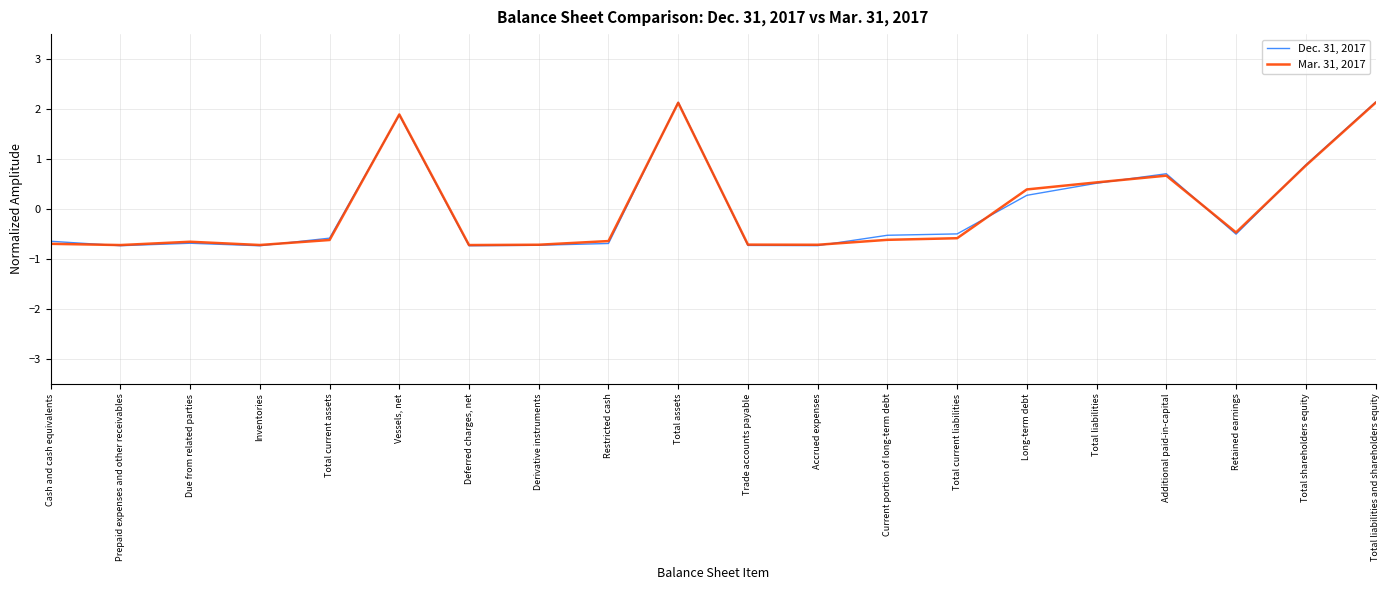

Is the value of Mar. 31, 2017 at Total liabilities and shareholders equity greater than the value of Dec. 31, 2017 at Accrued expenses?

Yes